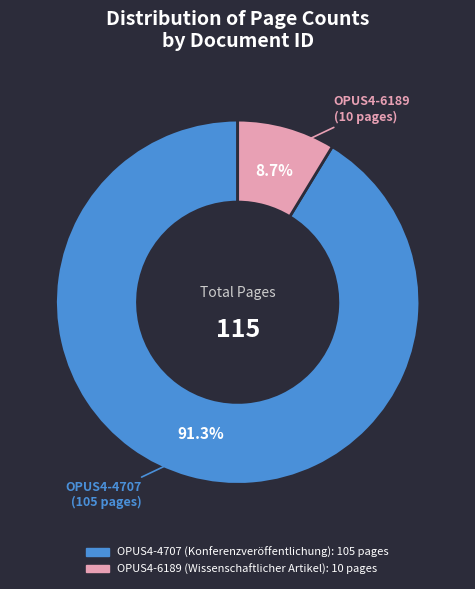

The OPUS4-6189 slice represents 9% of the pie. True or false?

True